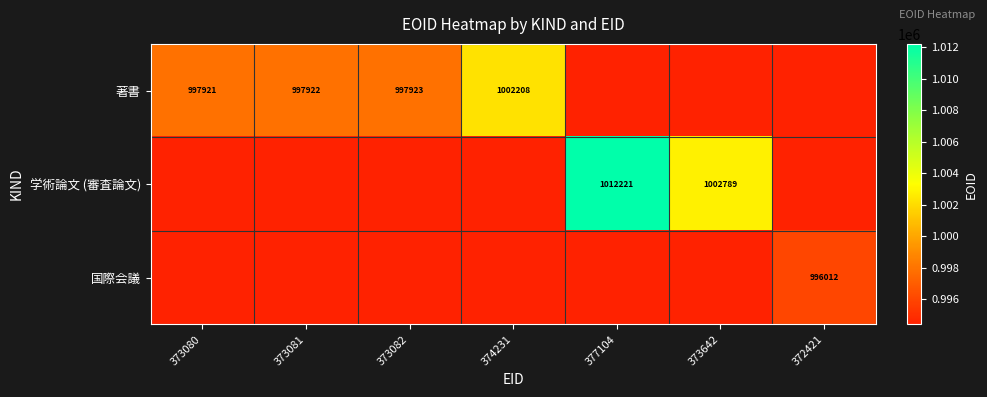

True or false: 著書 has a value of 997922.0 at 373081.

True